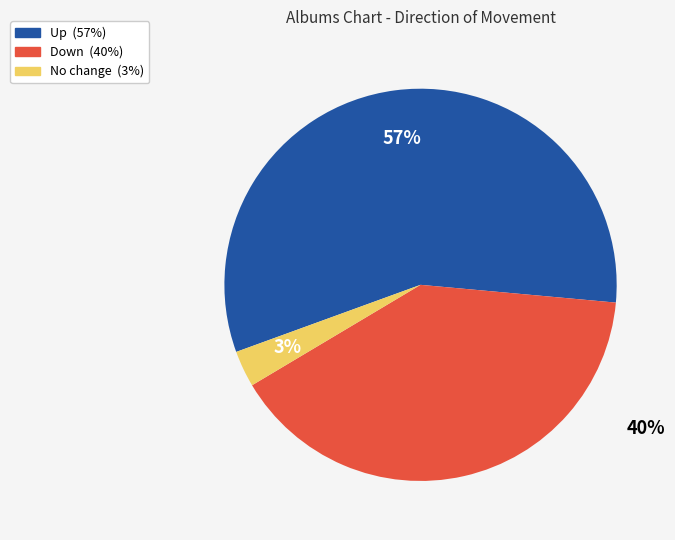

Is there a majority slice in this chart?

Yes